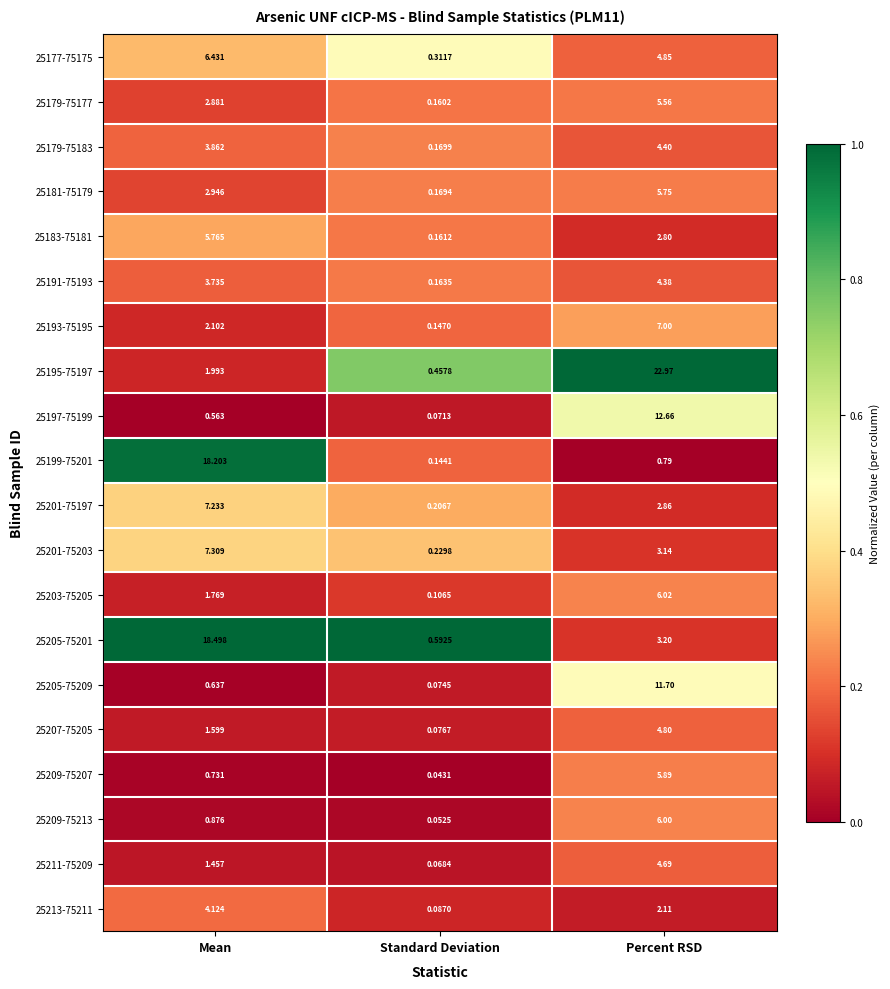

Rank the categories by 25179-75183 value from highest to lowest.

Percent RSD, Mean, Standard Deviation